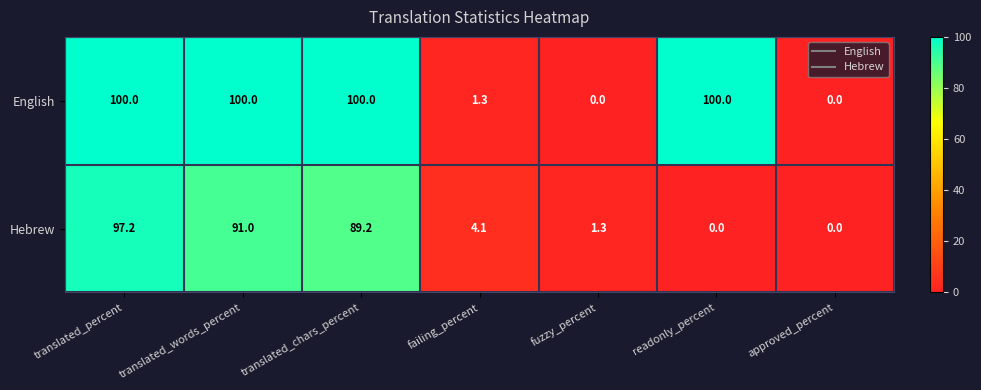

Which series has the largest range (max minus min)?

English